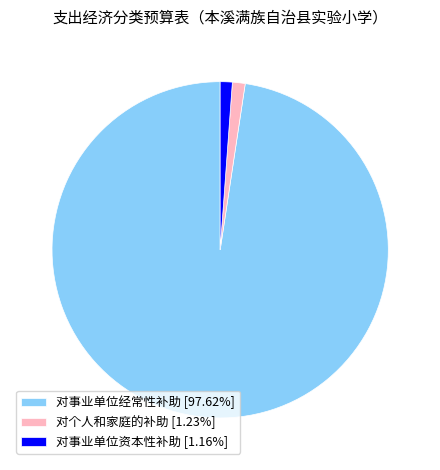

Is there a majority slice in this chart?

Yes